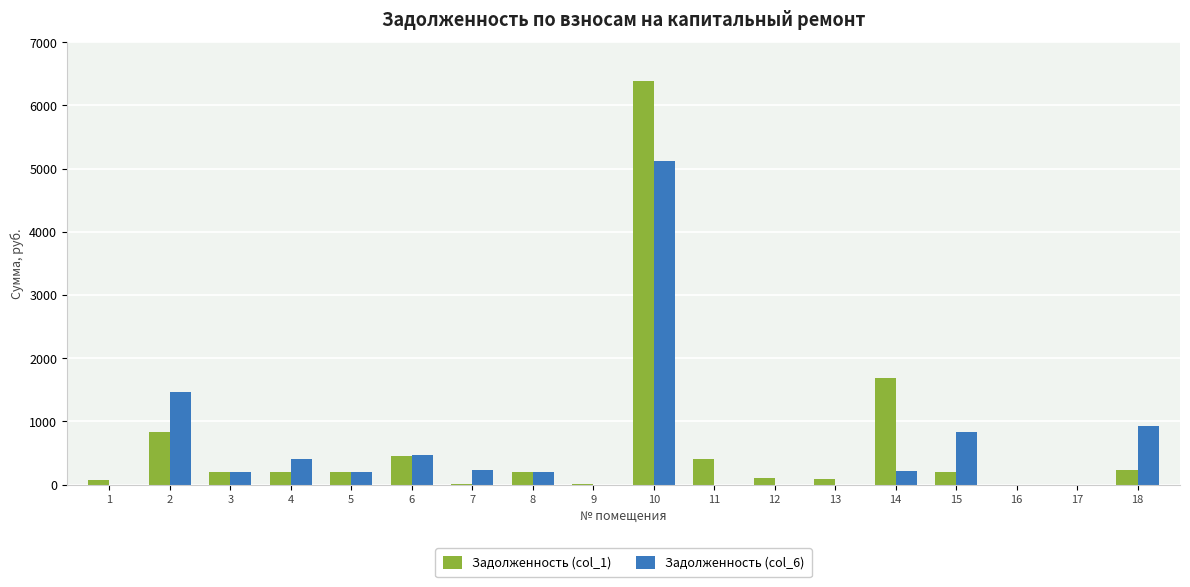

At which category is the sum across all series the highest?

10